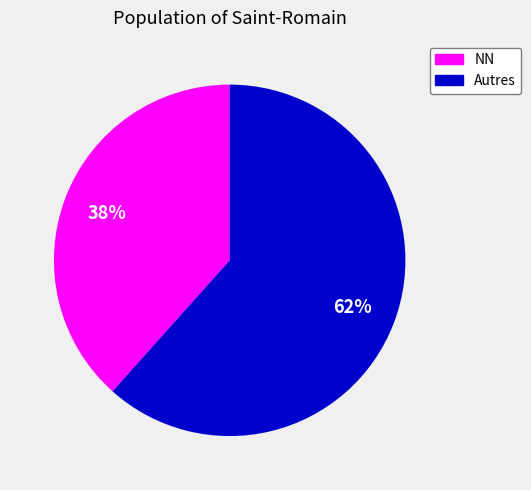

To the nearest percent, what is the average slice percentage?

50%